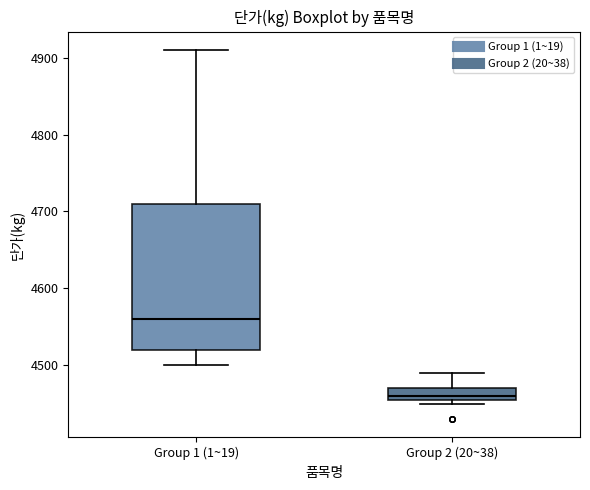

Reading left to right, read every box against the y-axis: the position of its median line, the range the box covers, and the ends of its whiskers. The values are not printed on the chart, so give them approximately, as read against the axis.

Group 1 (1~19): median 4560, box 4520 to 4710, whiskers 4500 to 4910
Group 2 (20~38): median 4460 (just above the box's lower edge), box 4460 to 4470, whiskers 4450 to 4490